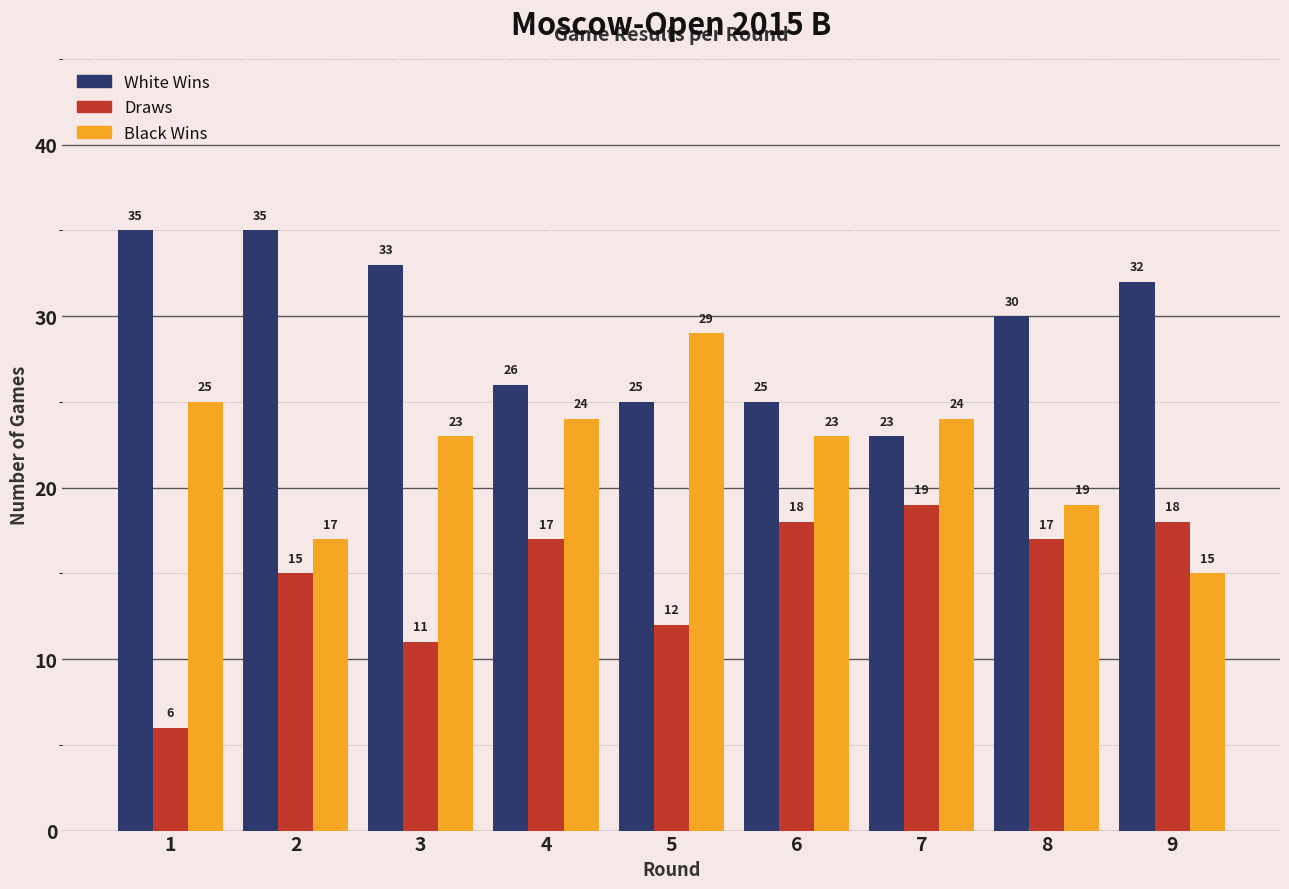

Reading left to right, list all the values displayed in this chart.

White Wins: 1=35	2=35	3=33	4=26	5=25	6=25	7=23	8=30	9=32
Draws: 1=6	2=15	3=11	4=17	5=12	6=18	7=19	8=17	9=18
Black Wins: 1=25	2=17	3=23	4=24	5=29	6=23	7=24	8=19	9=15